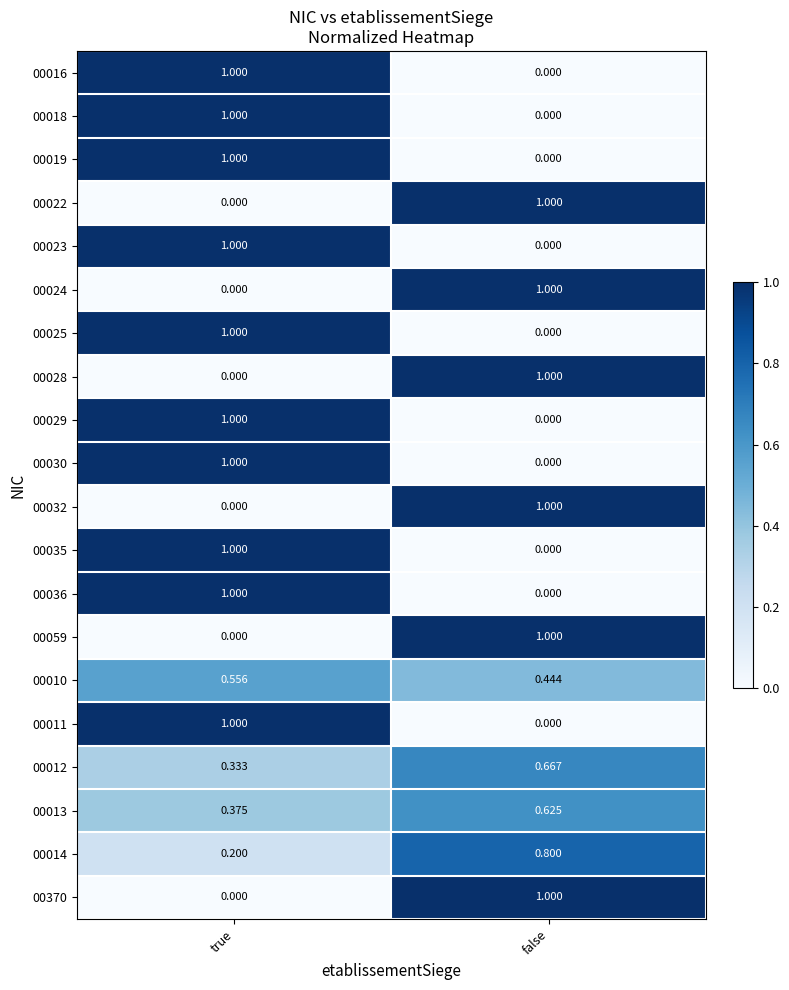

Where is 00032 nearest to the value 0?

true